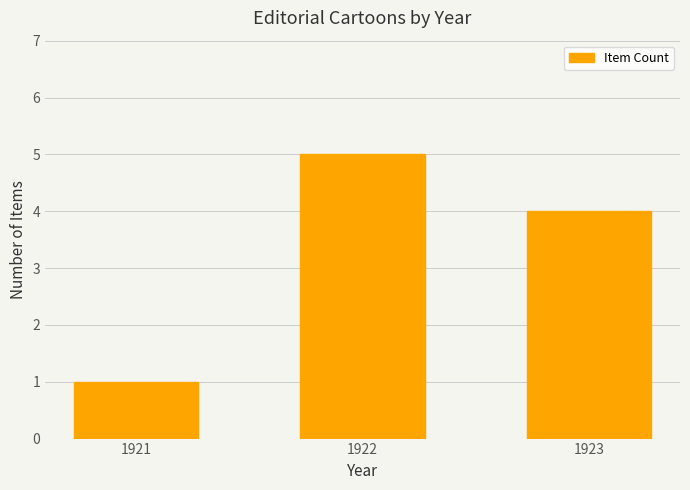

Count the number of data series in this chart.

1